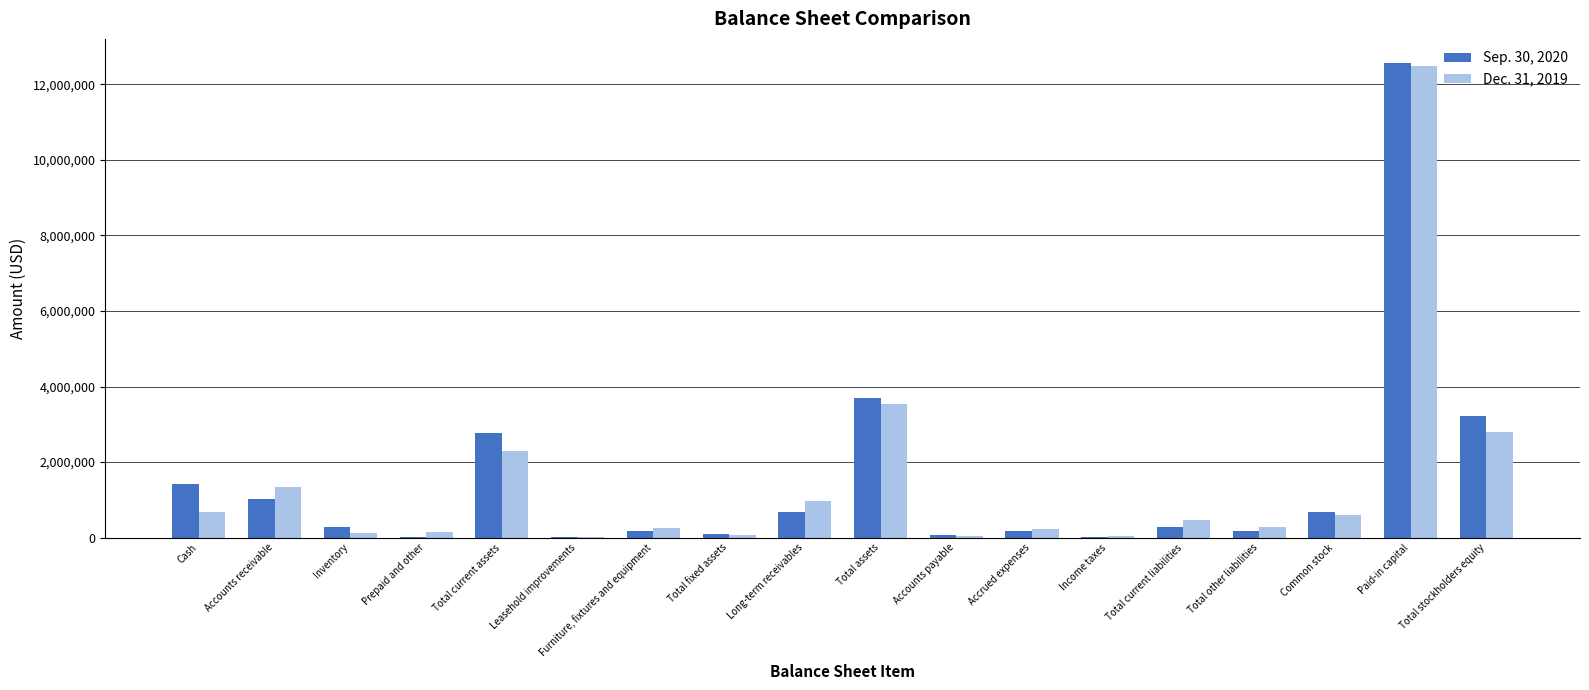

Is the value of Dec. 31, 2019 at Total current liabilities greater than the value of Sep. 30, 2020 at Total fixed assets?

Yes